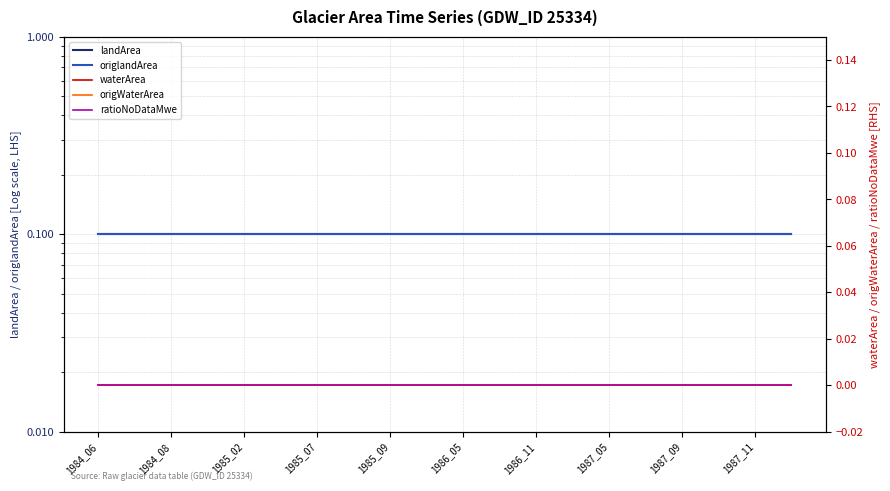

True or false: origWaterArea has a value of 0.0 at 1986_11.

True